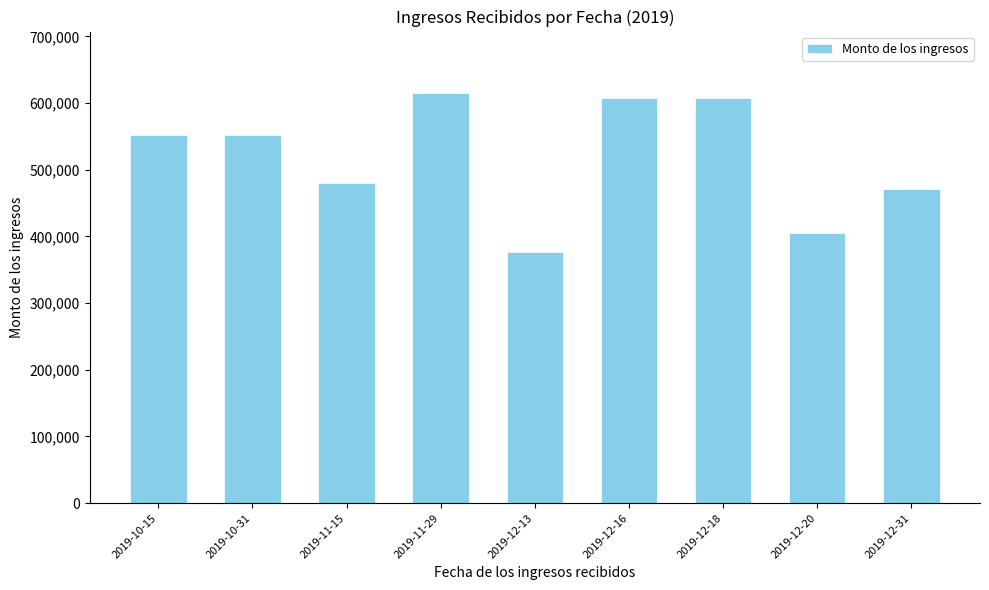

What is the average value?

518426.5